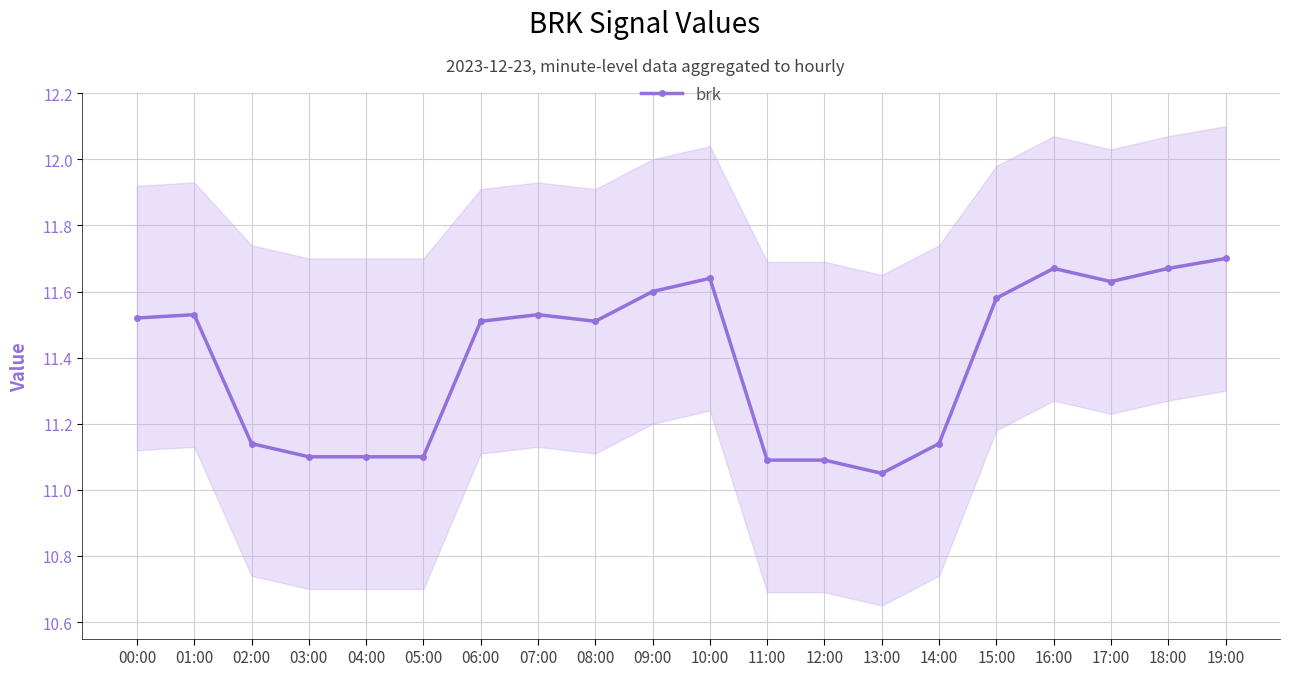

How many points are higher than both their immediate neighbors (excluding endpoints)?

4